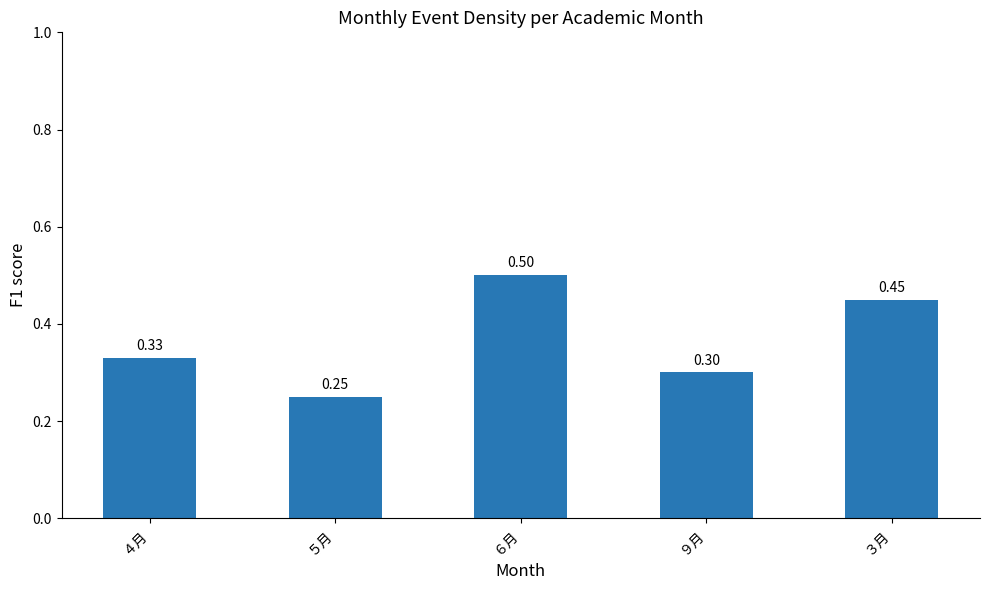

Which has a higher value, ５月 or ９月?

９月